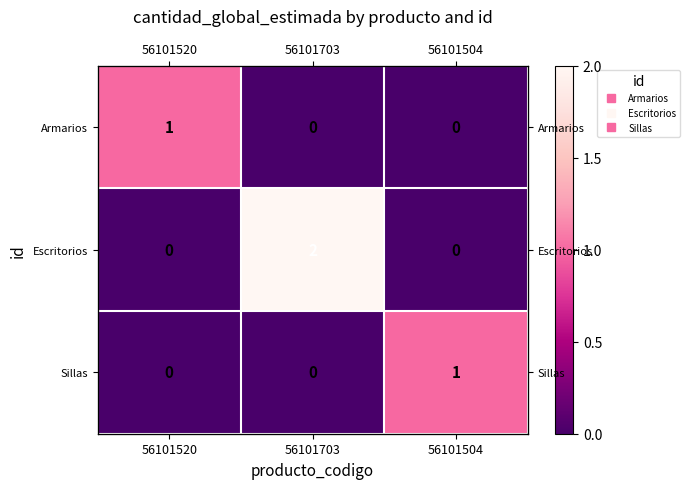

The value of Escritorios at 56101520 is -1. True or false?

False